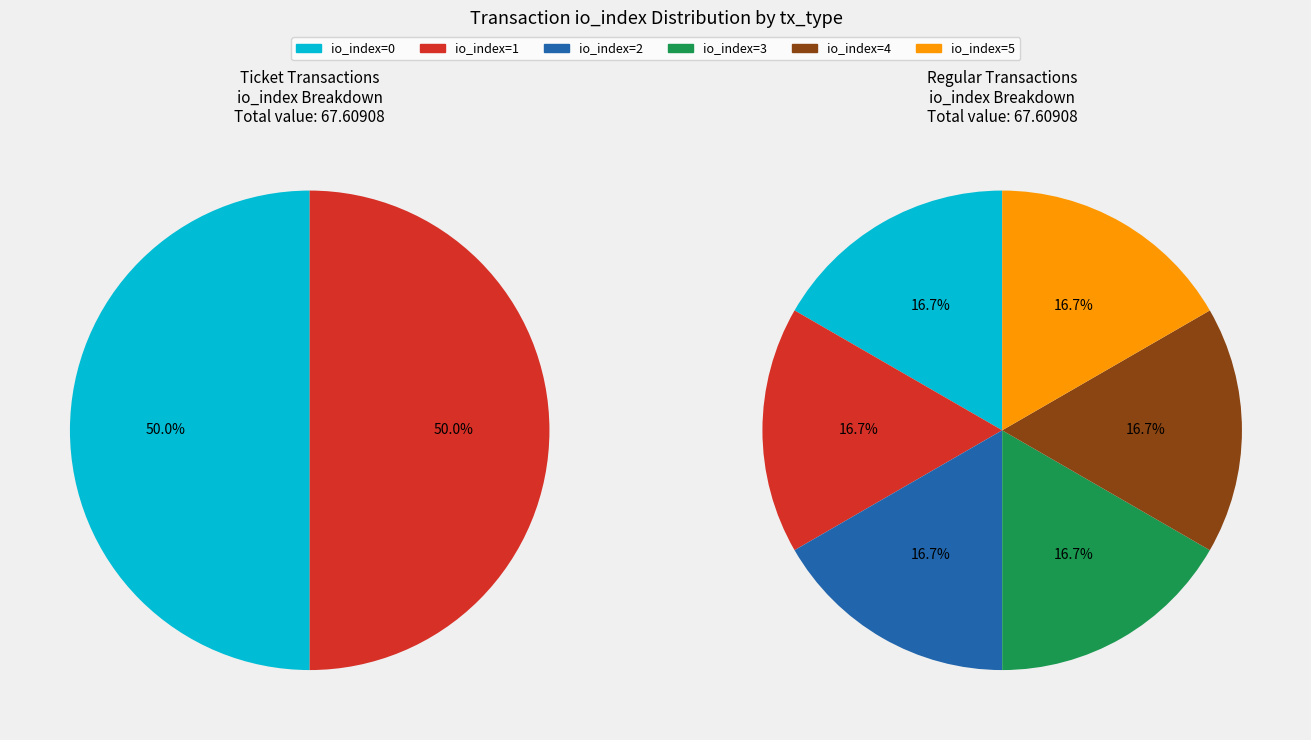

What percentage do Regular and 3 together represent?

33.3%